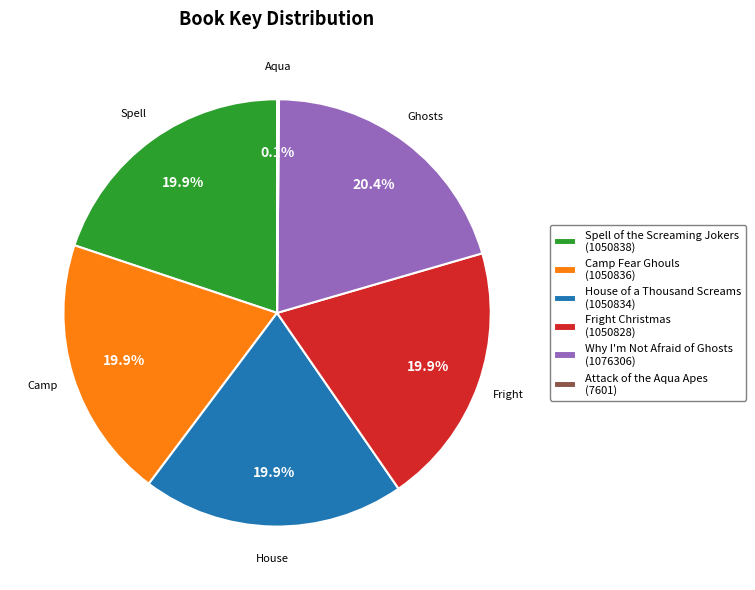

Approximately how many times larger is the value at Spell of the Screaming Jokers compared to Camp Fear Ghouls?

1.0